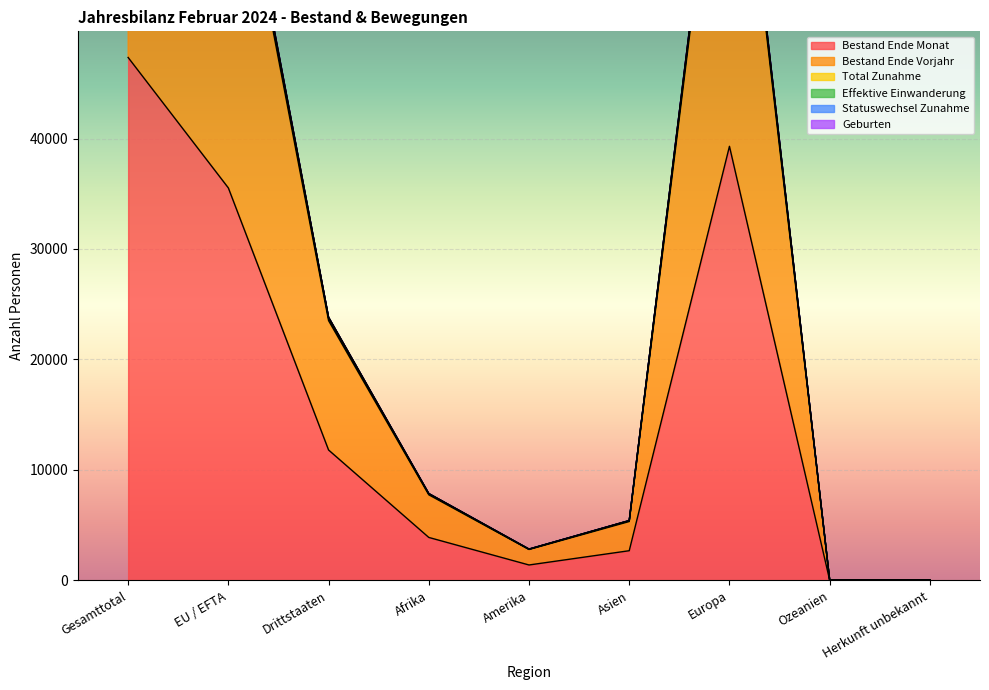

How many lines are shown in the chart?

6